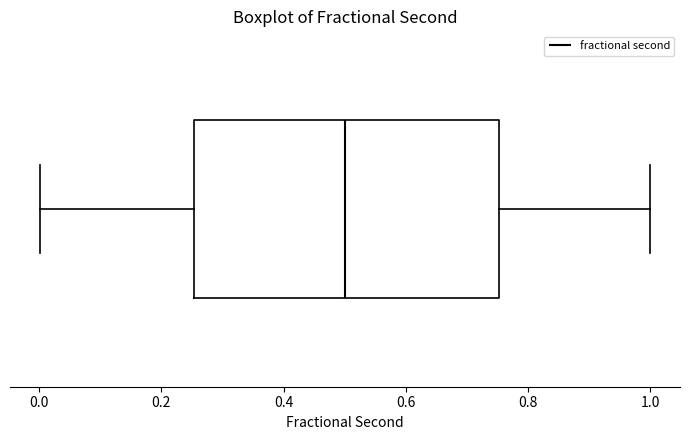

Transcribe this box plot: give where the median line is, the range the box spans, and where the two whiskers end, as read against the x-axis. The values are not printed on the chart, so give them approximately, as read against the axis.

median 0.50, box 0.26 to 0.76, whiskers 0.00 to 1.00